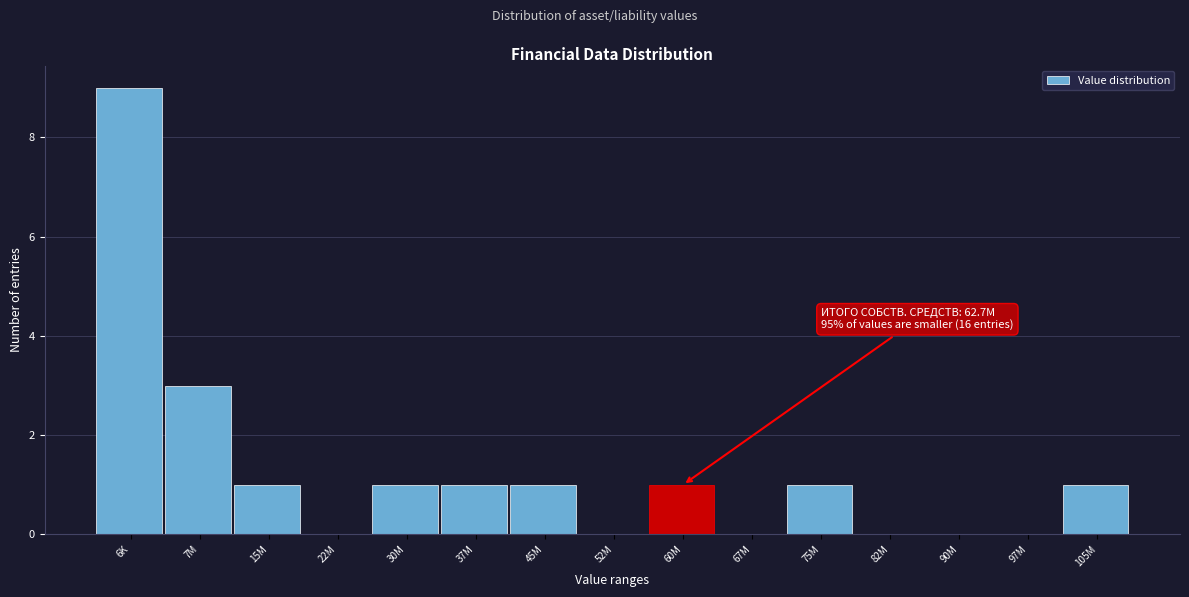

Reading left to right, extract all data points from this chart.

6K=9	7M=3	15M=1	22M=0	30M=1	37M=1	45M=1	52M=0	60M=1	67M=0	75M=1	82M=0	90M=0	97M=0	105M=1